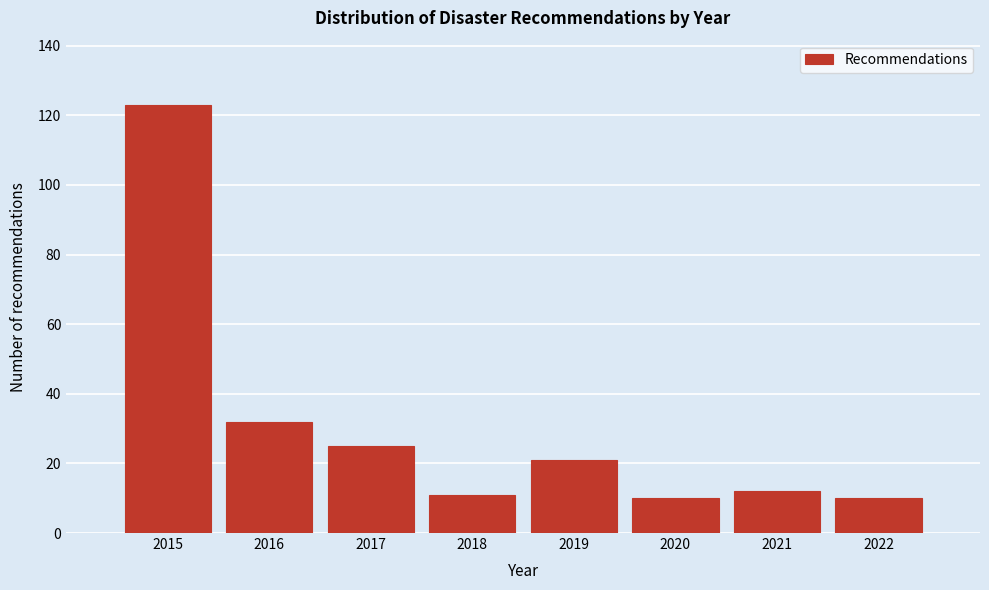

Reading right to left, what are all the values shown in this chart?

2022=10	2021=12	2020=10	2019=21	2018=11	2017=25	2016=32	2015=123